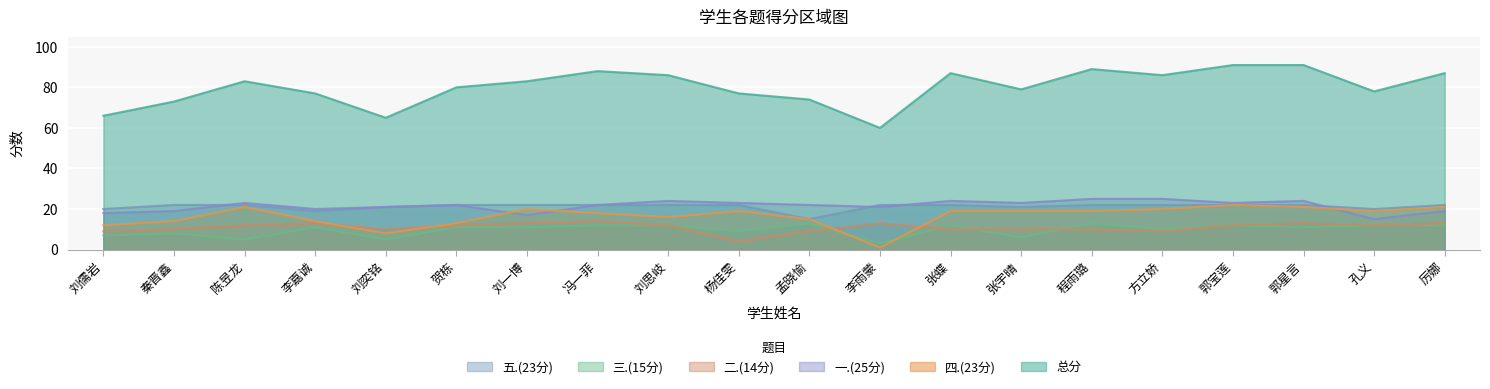

True or false: 总分 and 五.(23分) intersect in this chart.

False